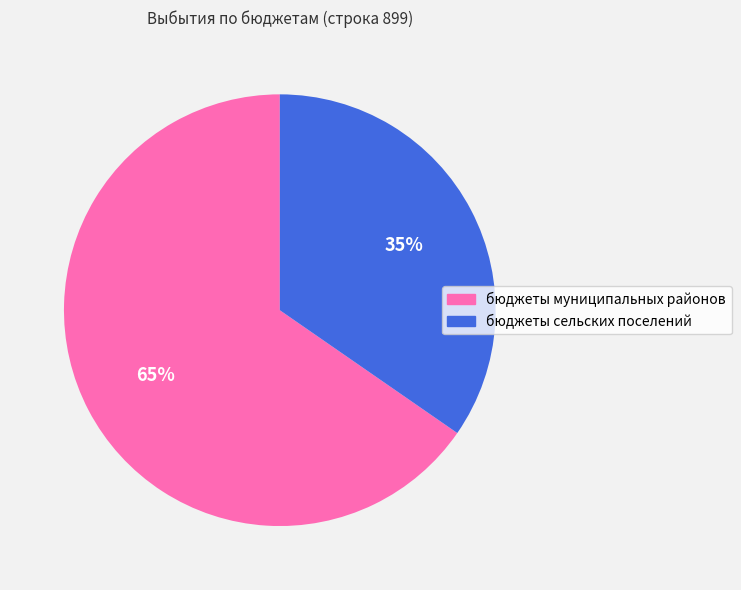

True or false: бюджеты муниципальных районов accounts for 75% of the total.

False